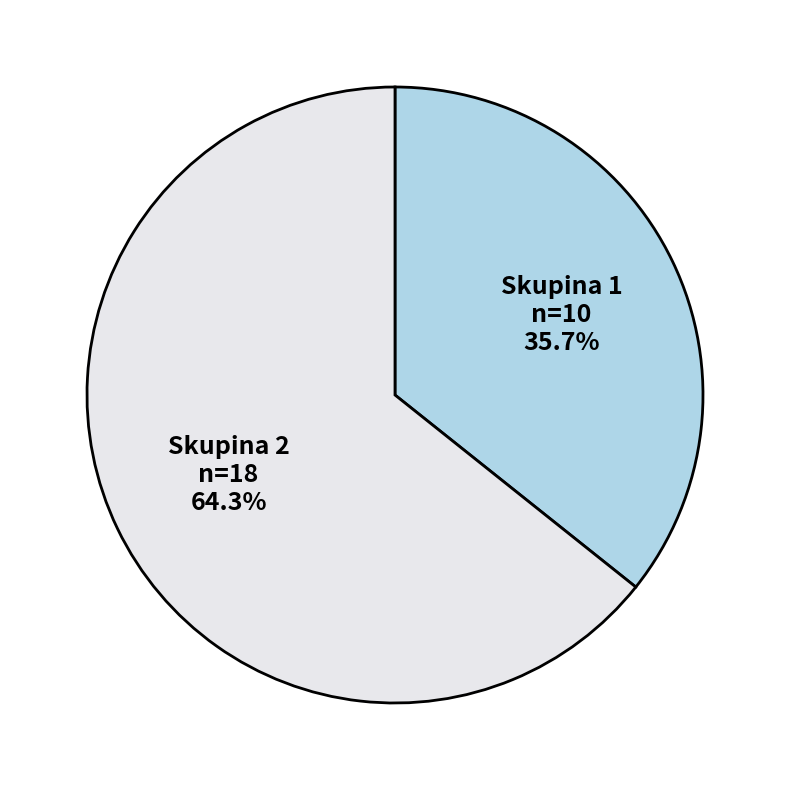

Does any single category account for the majority?

Yes